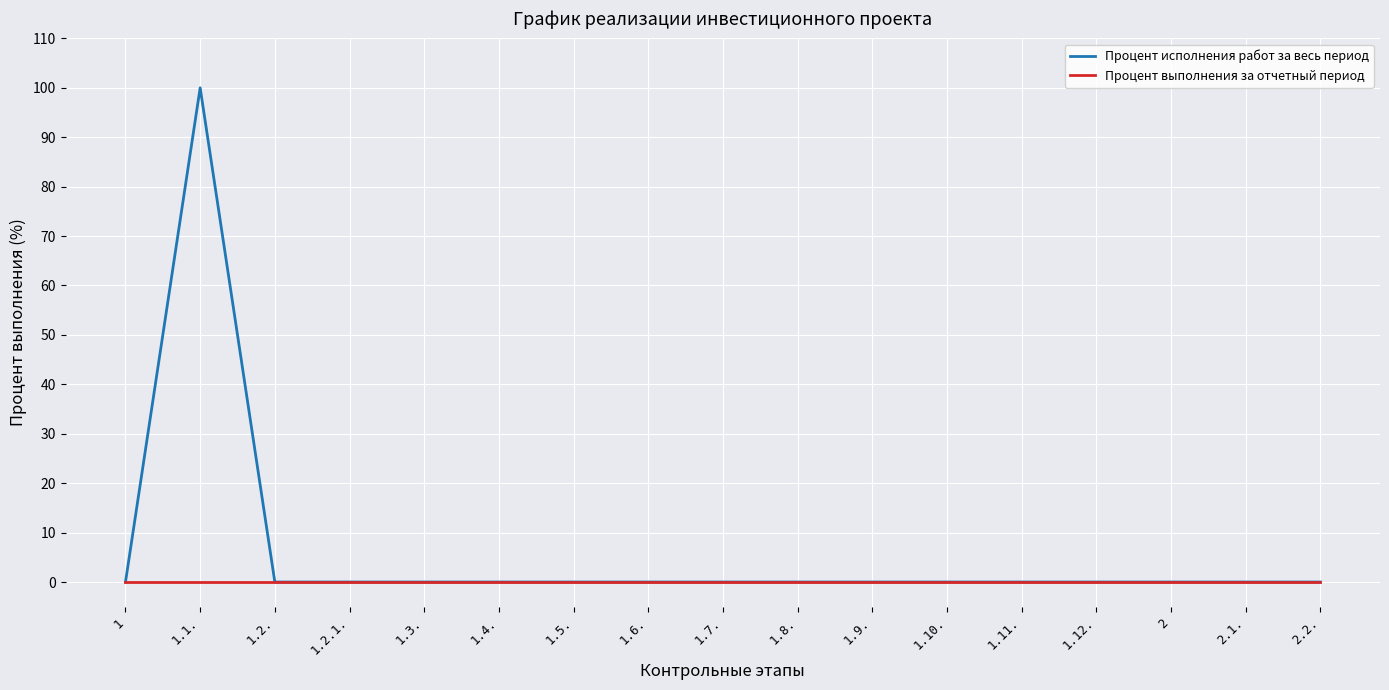

At which category is the sum across all series the highest?

1.1.